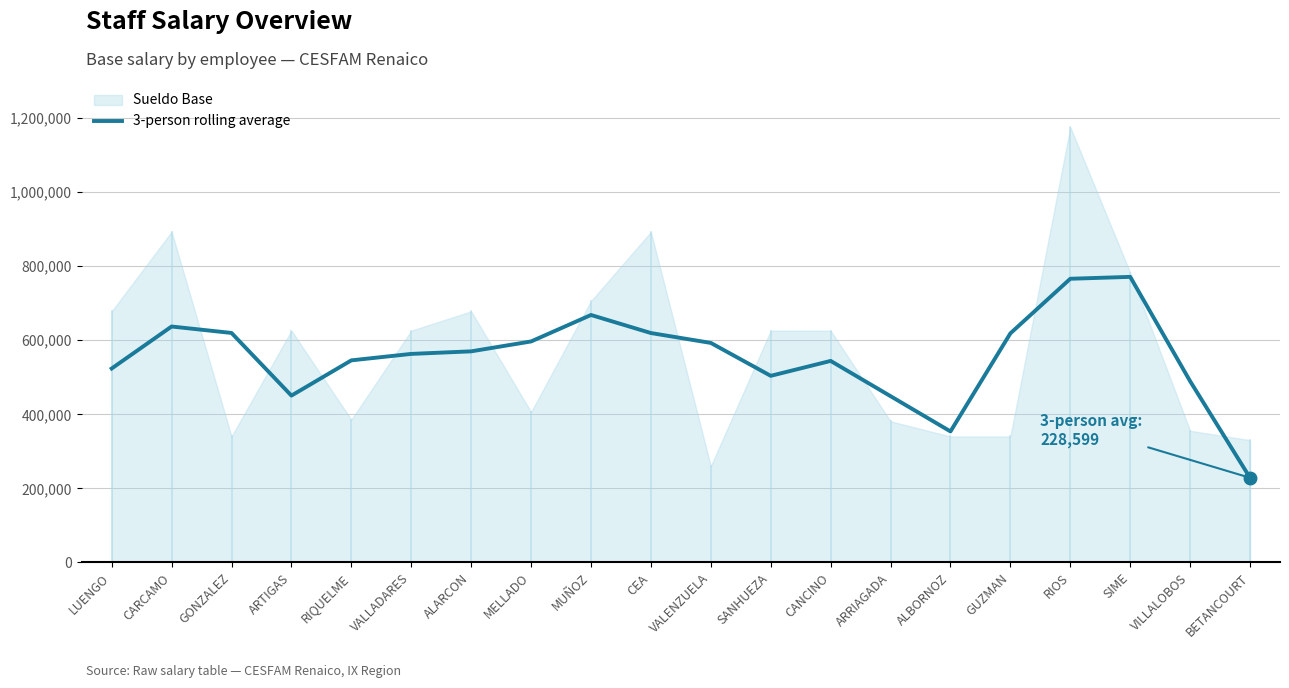

Which has a higher value, CARCAMO or GONZALEZ?

CARCAMO